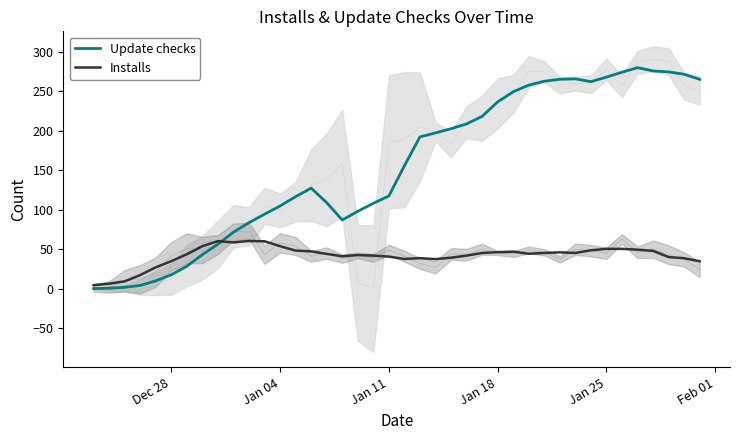

What is the maximum value for Installs?

60.4